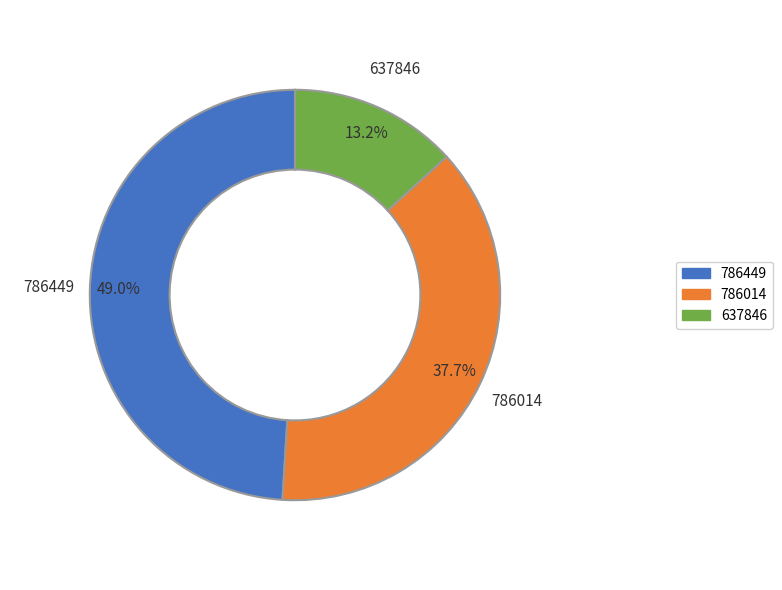

True or false: 786014 accounts for 28% of the total.

False